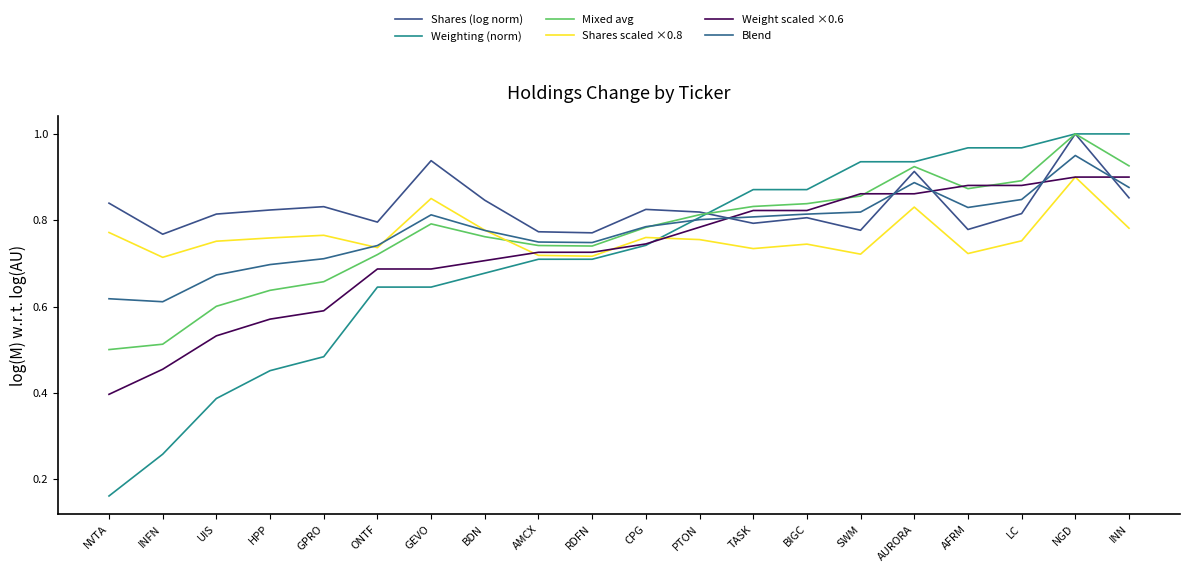

Which series has the widest spread of values?

Weighting (norm)